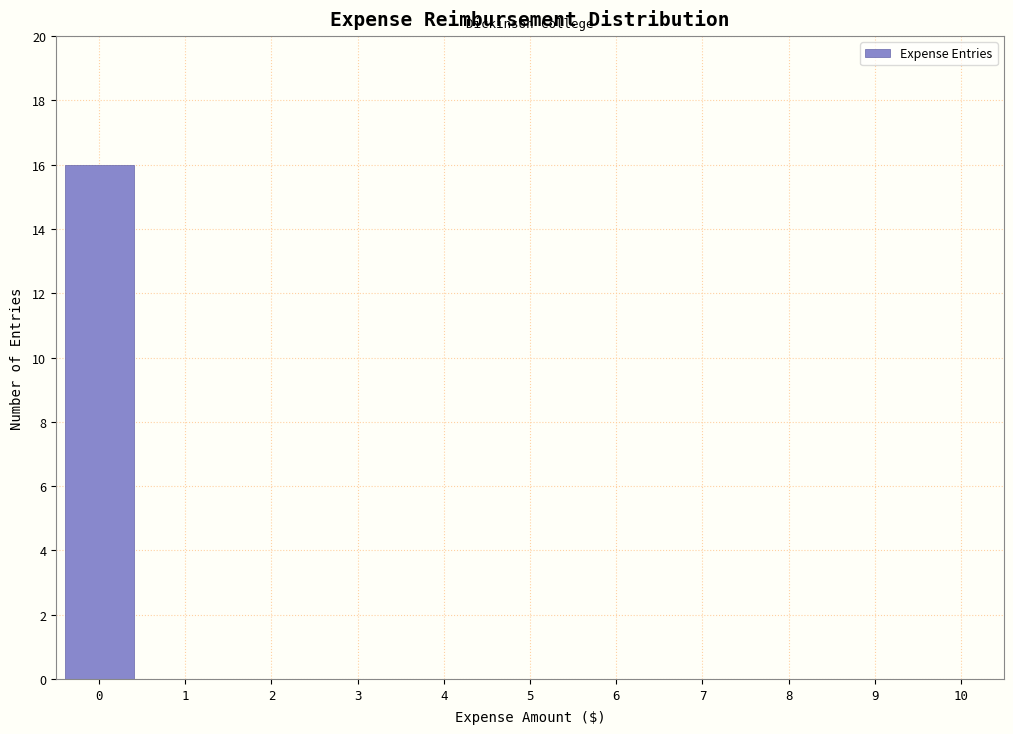

Reading right to left, extract all data points from this chart.

9=0	8=0	7=0	6=0	5=0	4=0	3=0	2=0	1=0	0=16